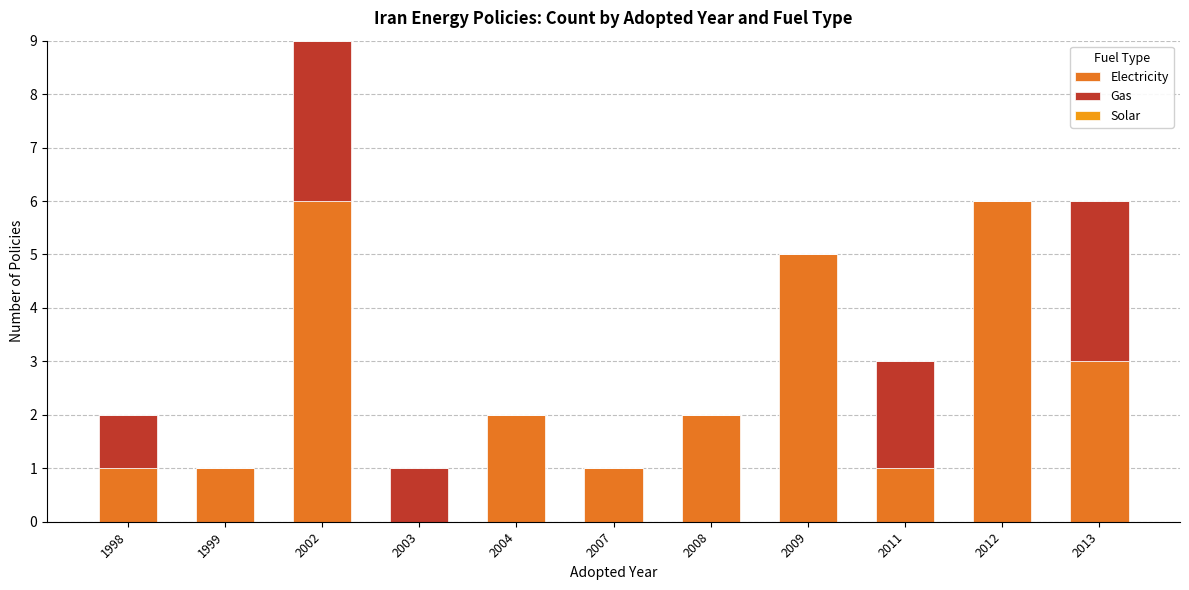

What is the highest value of the Electricity series?

6